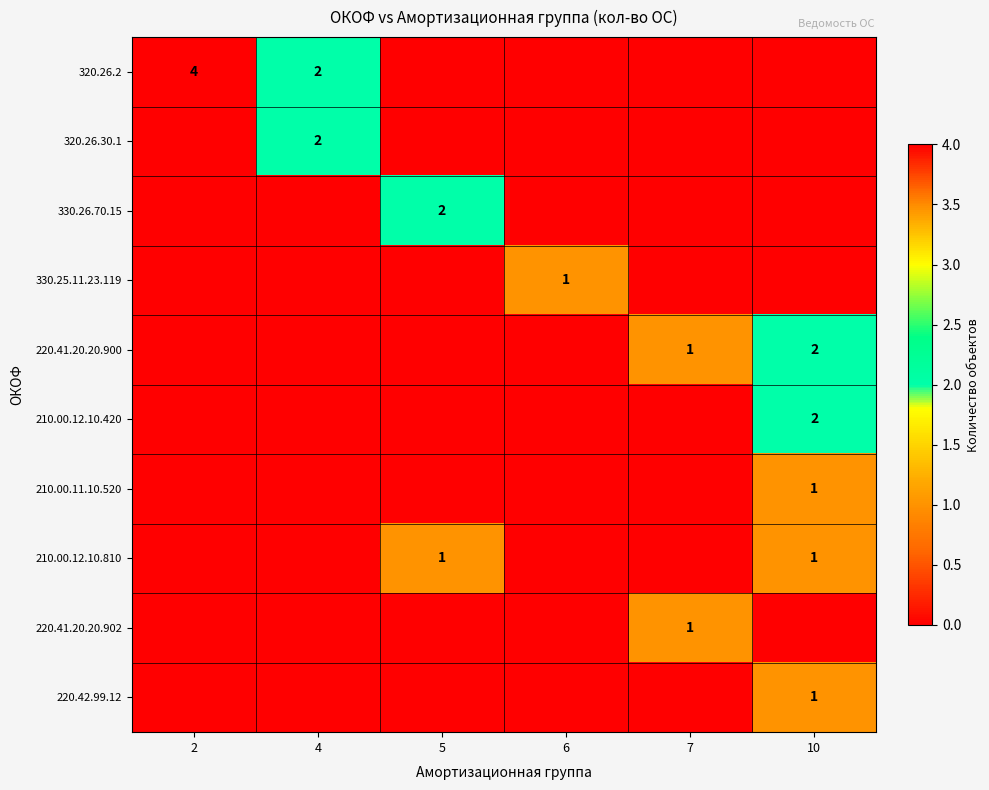

At how many categories does at least one series exceed 1?

4